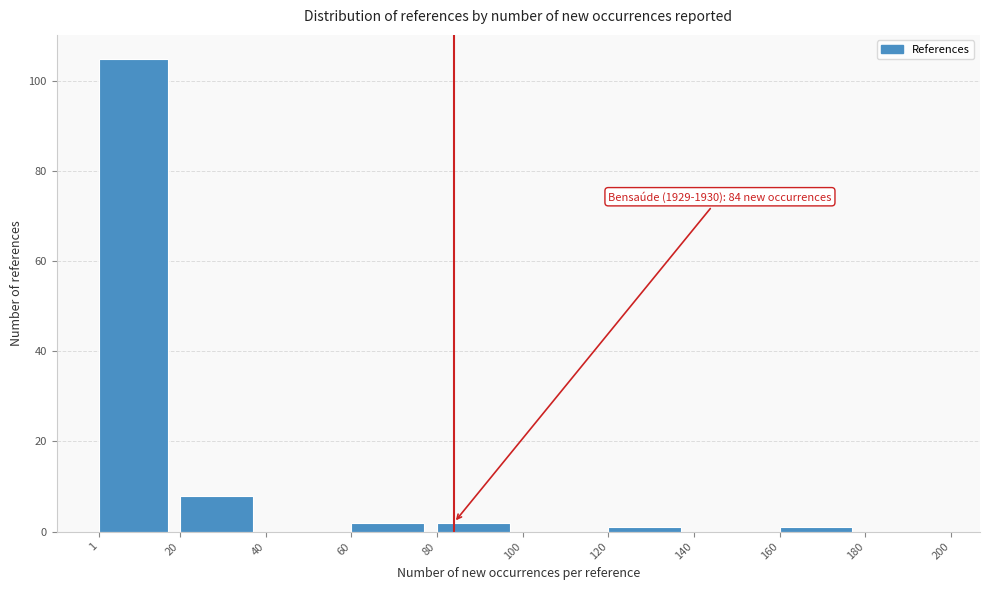

Over which range of the x-axis is the bar tallest?

1 to 20